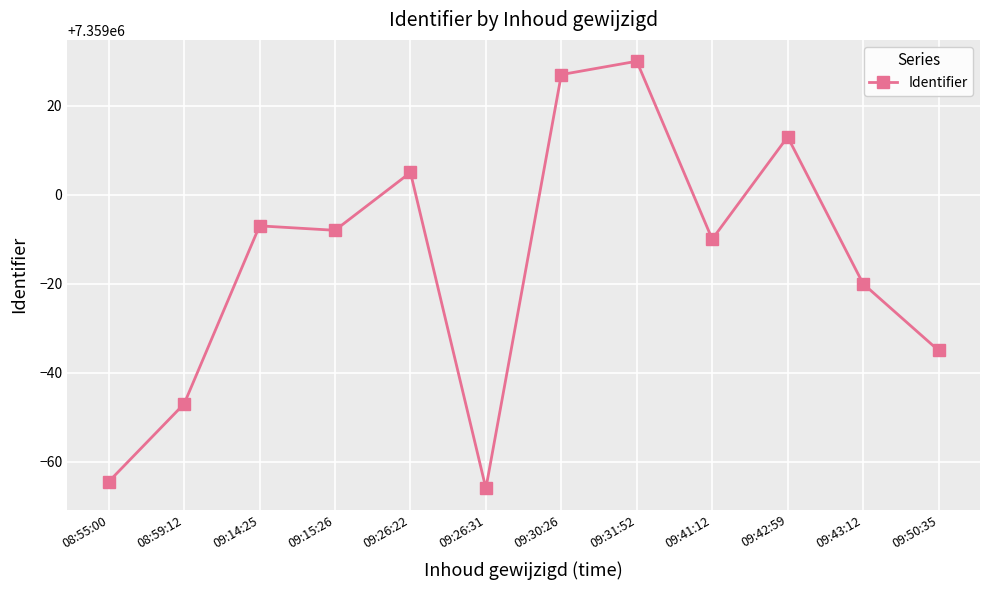

Reading right to left, list all the values displayed in this chart.

7358965.0	7358980.0	7359013.0	7358990.0	7359030.0	7359027.0	7358934.0	7359005.0	7358992.0	7358993.0	7358953.0	7358935.5